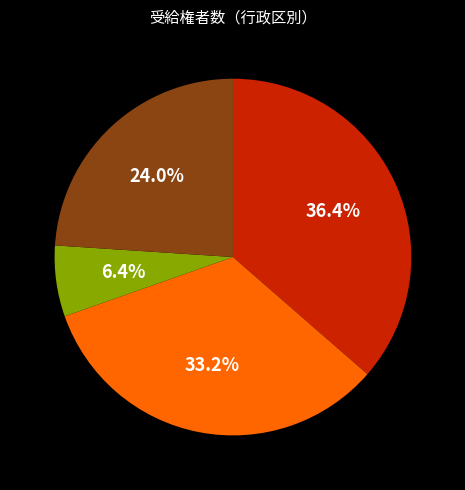

To the nearest percent, what is the average slice percentage?

25%